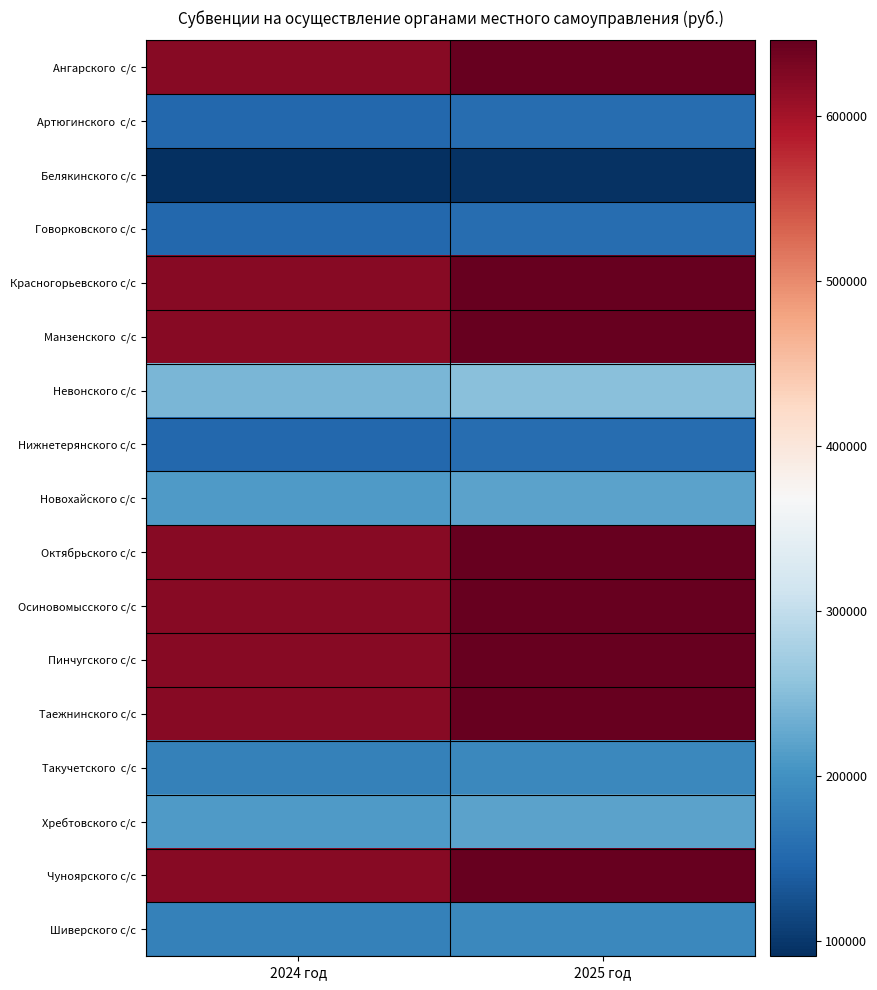

What is the maximum value shown in the chart?

645820